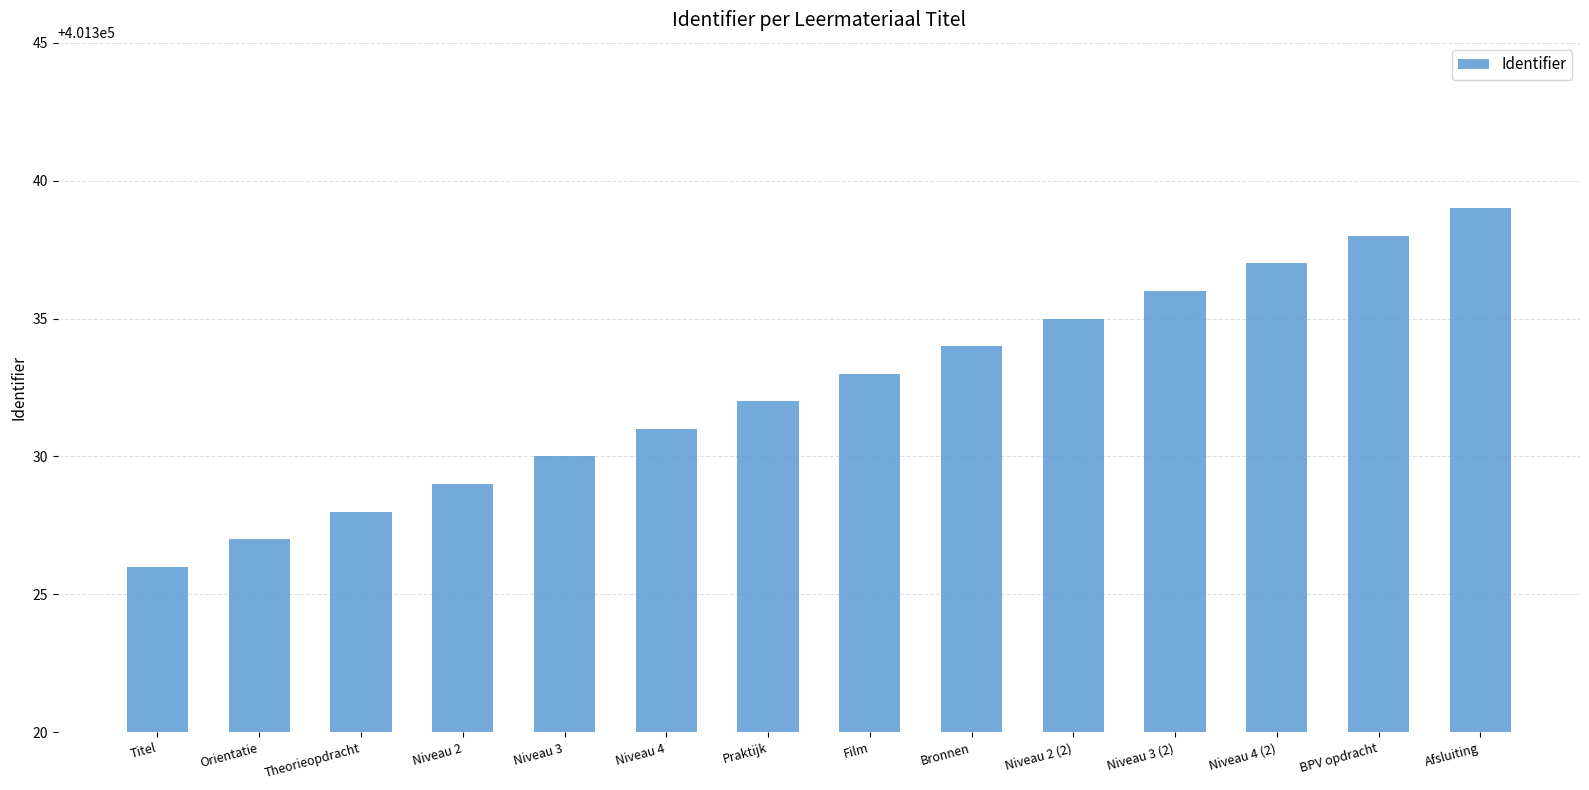

Where is the data nearest to the value 401332?

Praktijk